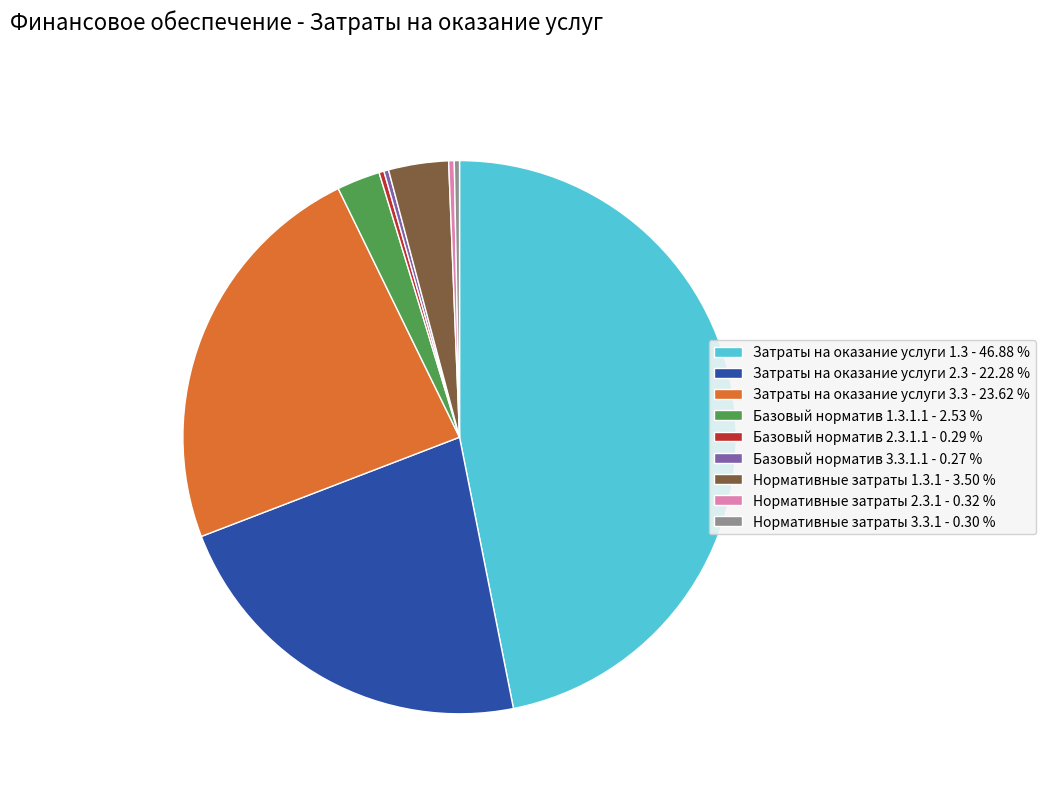

Combined, do Нормативные затраты 3.3.1 and Базовый норматив 1.3.1.1 account for over 50%?

No